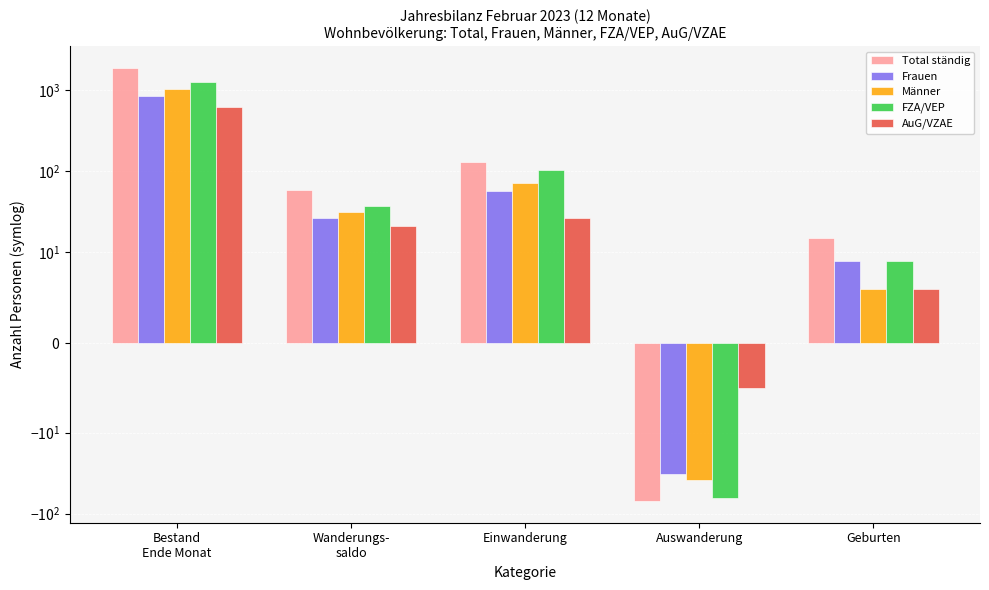

The value of Total ständig at Bestand
Ende Monat is 1904. True or false?

True